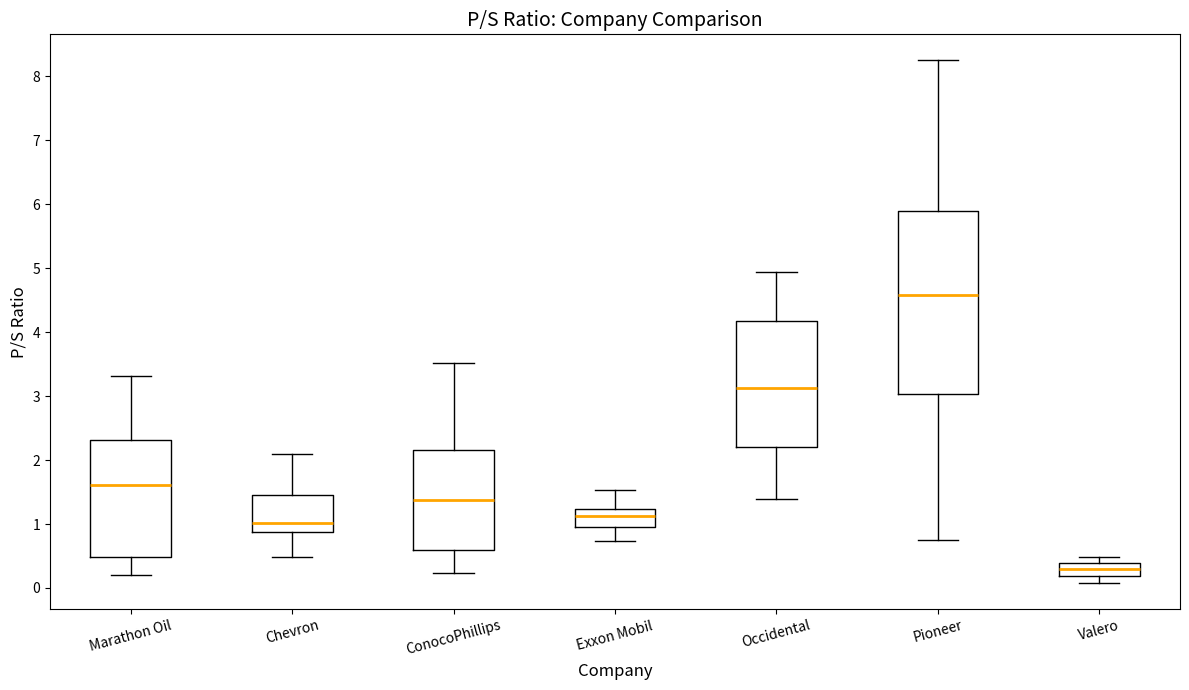

Which box's median line is the highest?

Pioneer